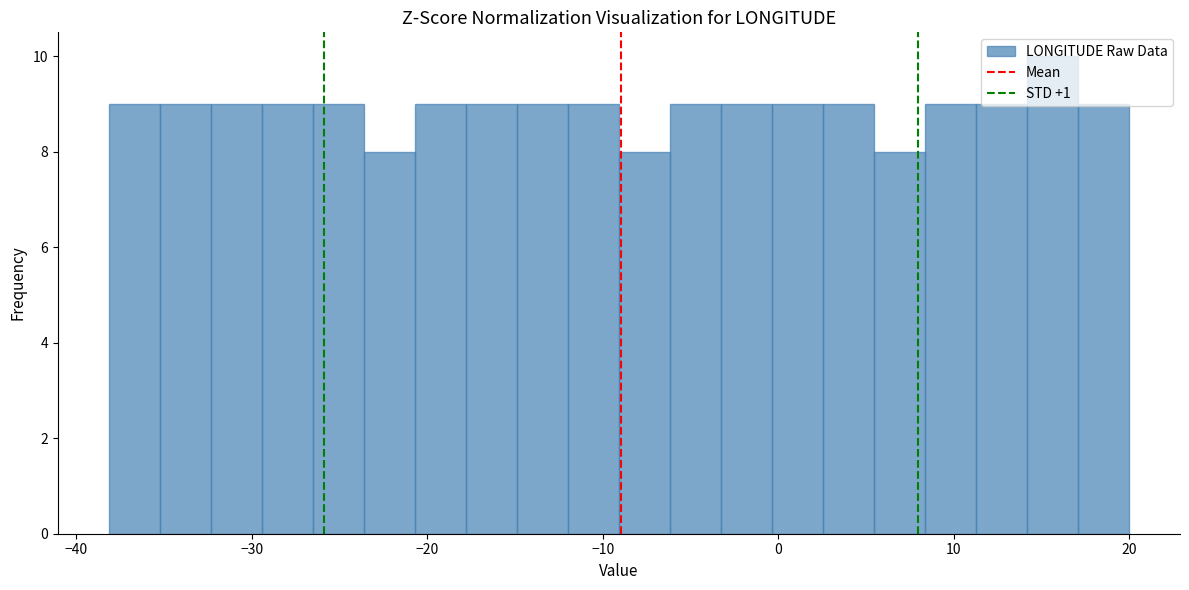

Read against the x-axis, roughly where is the centre of the tallest bar?

16